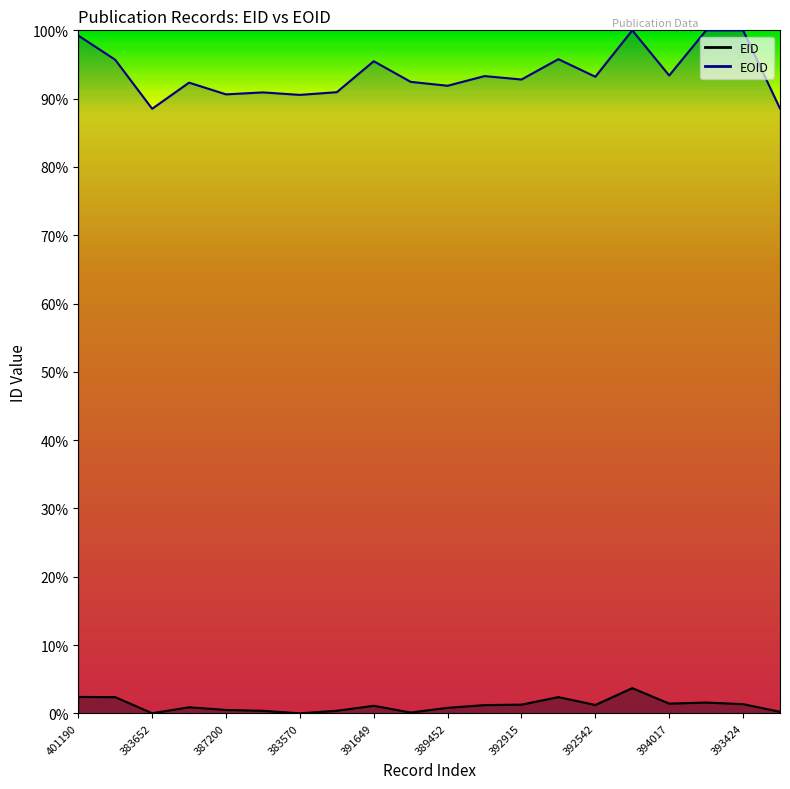

True or false: EID has more than 0 points higher than both neighbors.

True